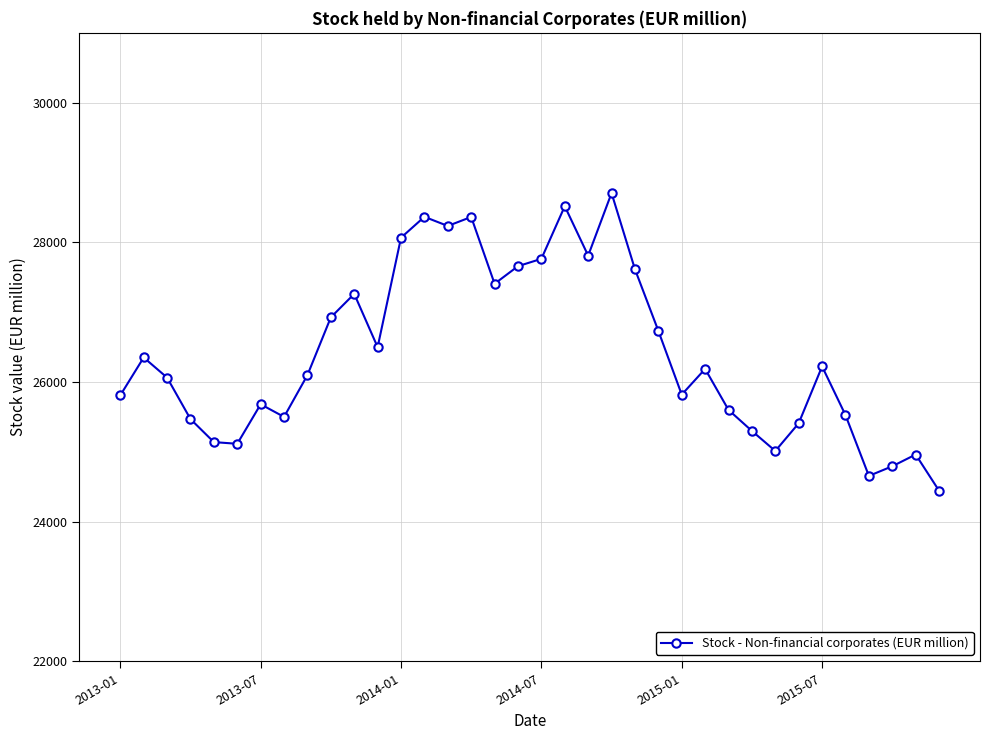

True or false: there are more than 2 points higher than both neighbors.

True